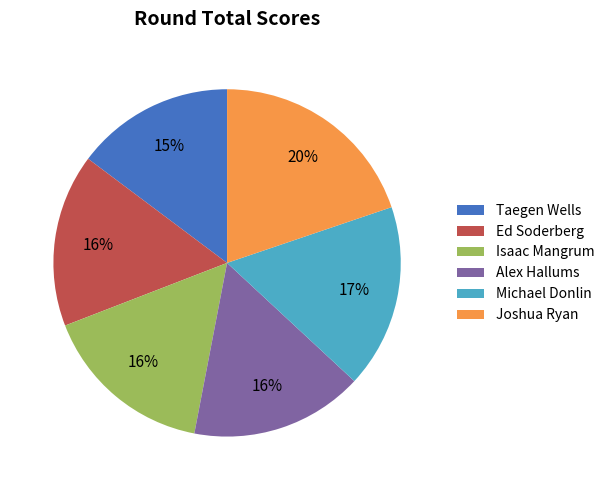

Which slice is the smallest?

Taegen Wells